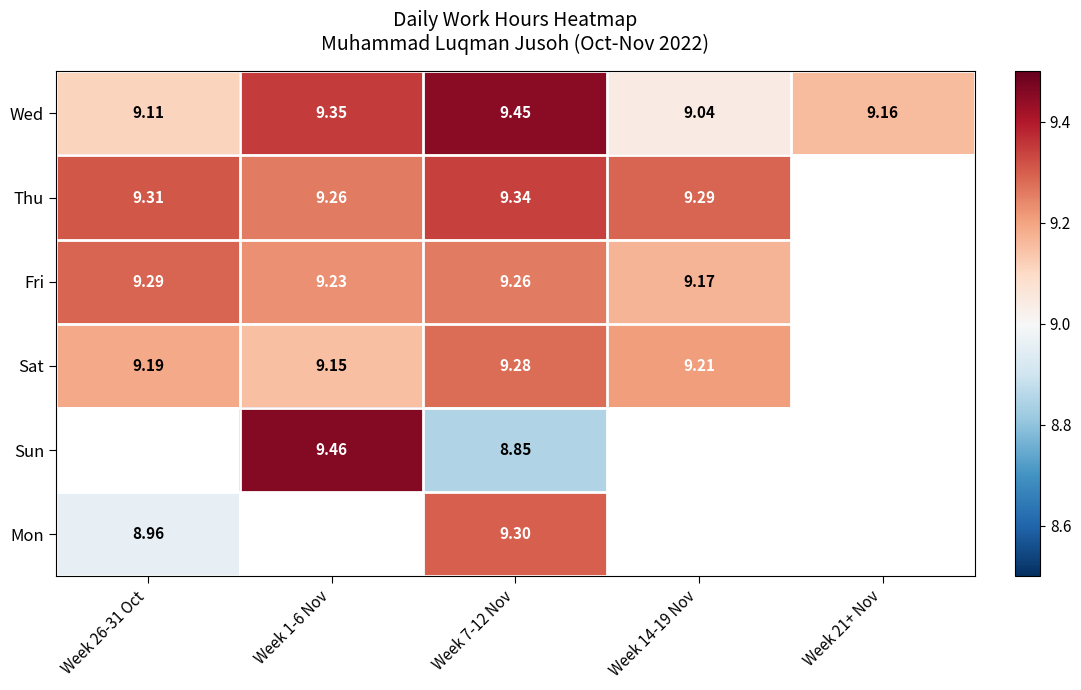

Is the value of Sat at Week 7-12 Nov greater than the value of Sun at Week 1-6 Nov?

No